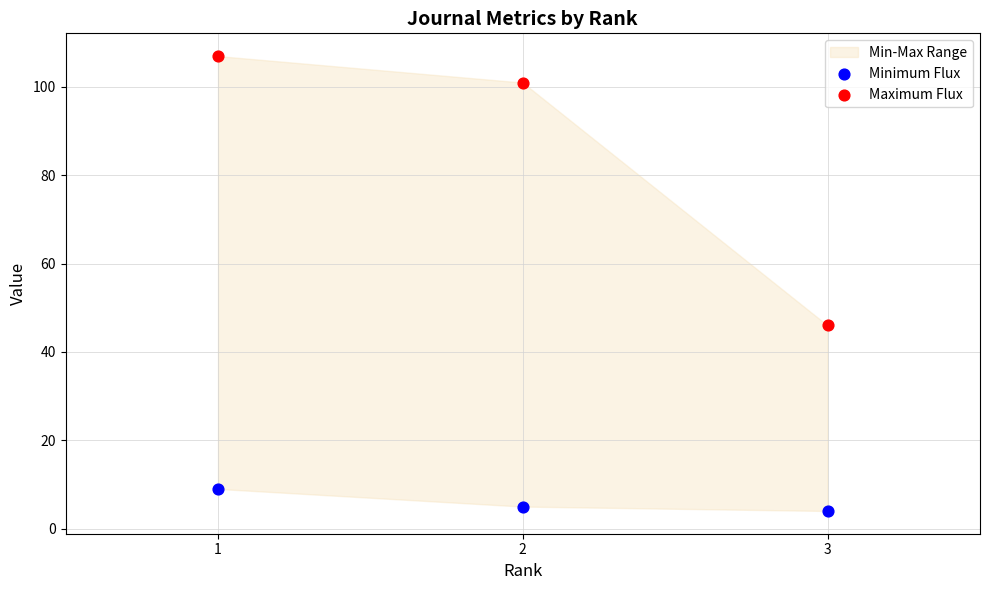

Which series contains the highest Y value?

Maximum Flux